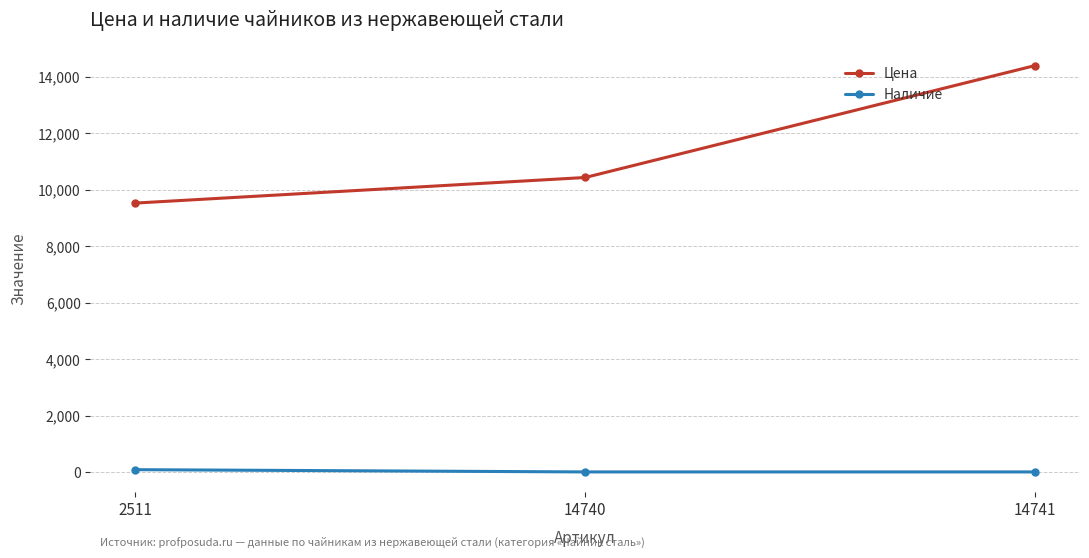

Rank the series by their average value, from highest to lowest.

Цена, Наличие